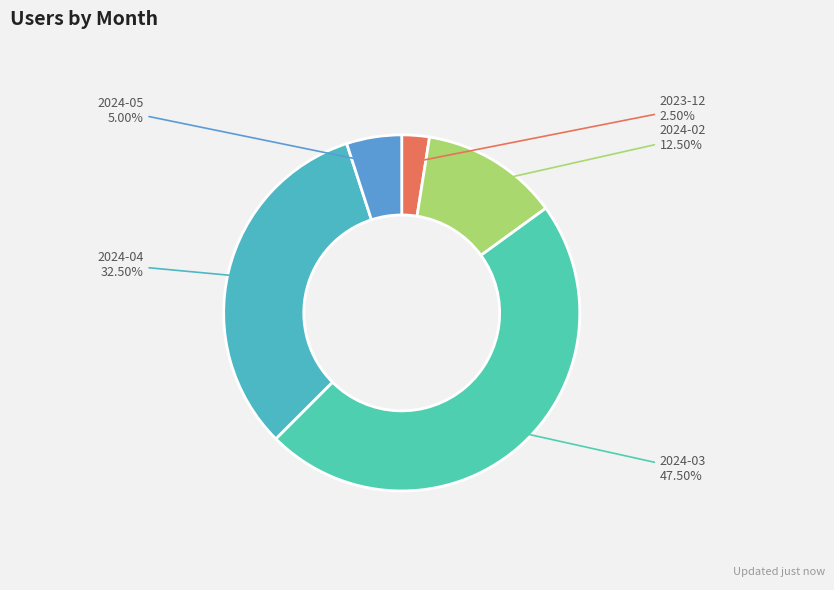

Combined, do 2024-02 and 2023-12 account for over 50%?

No